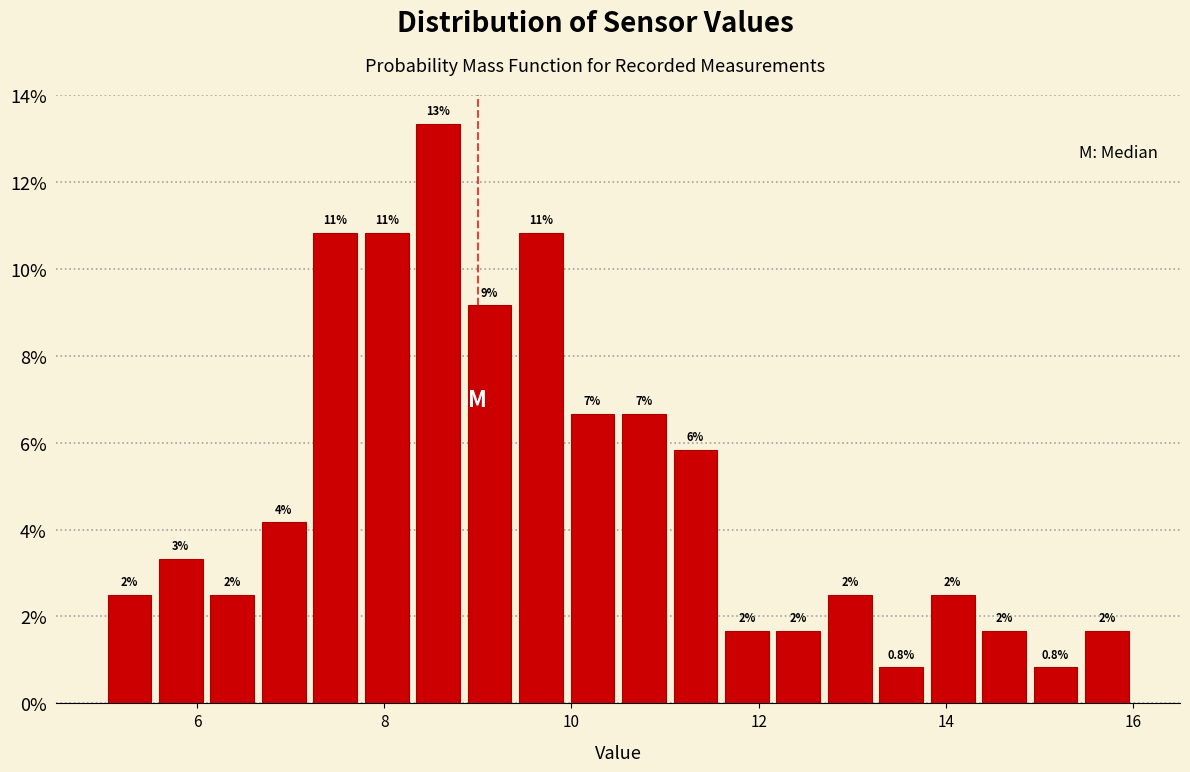

Around what value on the x-axis is the tallest bar? Give the approximate position of its centre, as read against the axis.

8.6